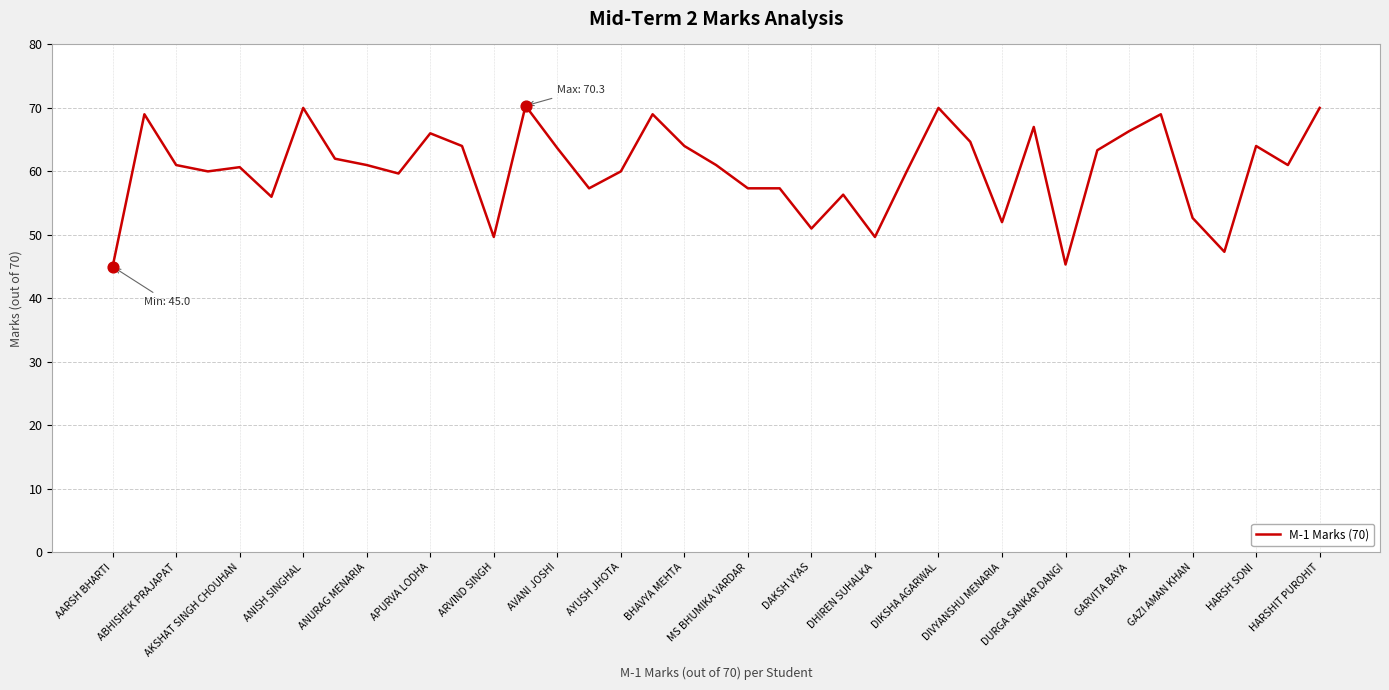

What is the greatest value displayed?

70.3